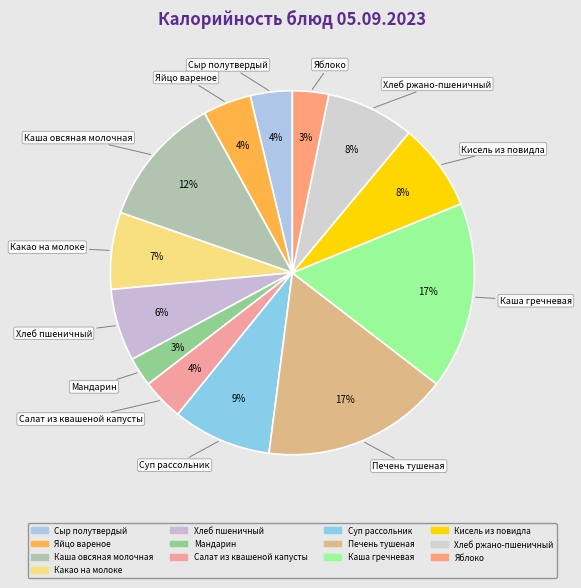

To the nearest percent, what portion does Салат из квашеной капусты represent?

4%